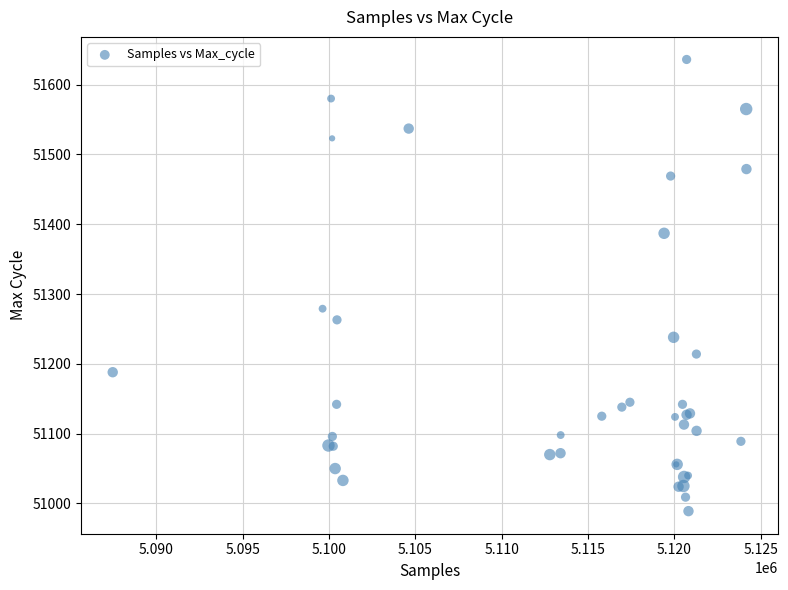

What Y value in the scatter plot is closest to 51312?

51279